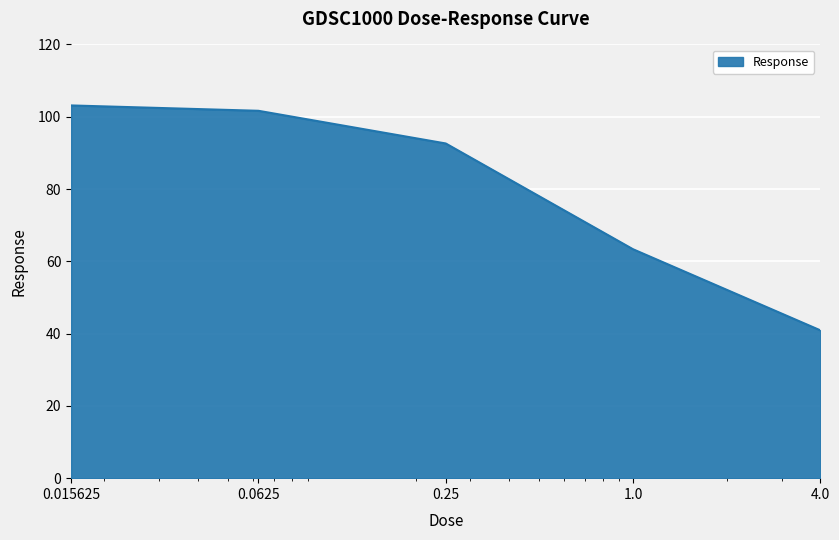

True or false: the data has more than 2 interior local peaks.

False